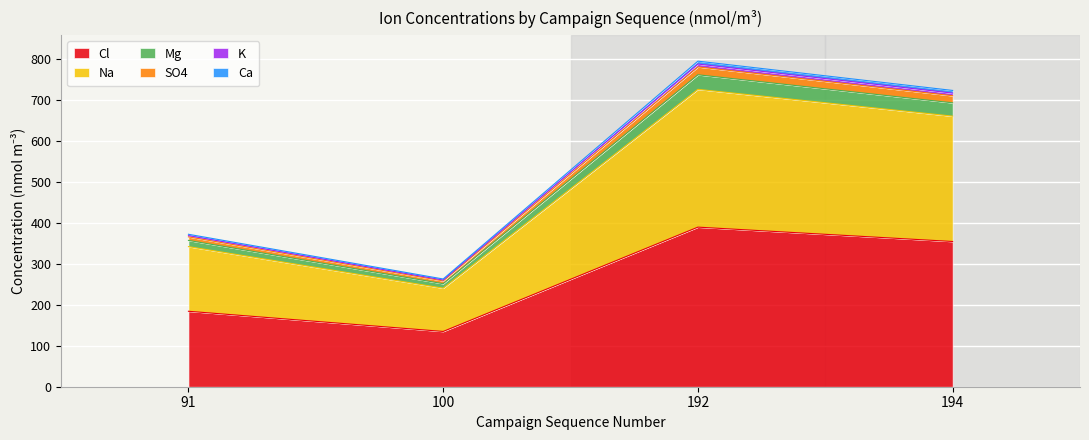

What are all the series names shown in the legend?

Cl, Na, Mg, SO4, K, Ca